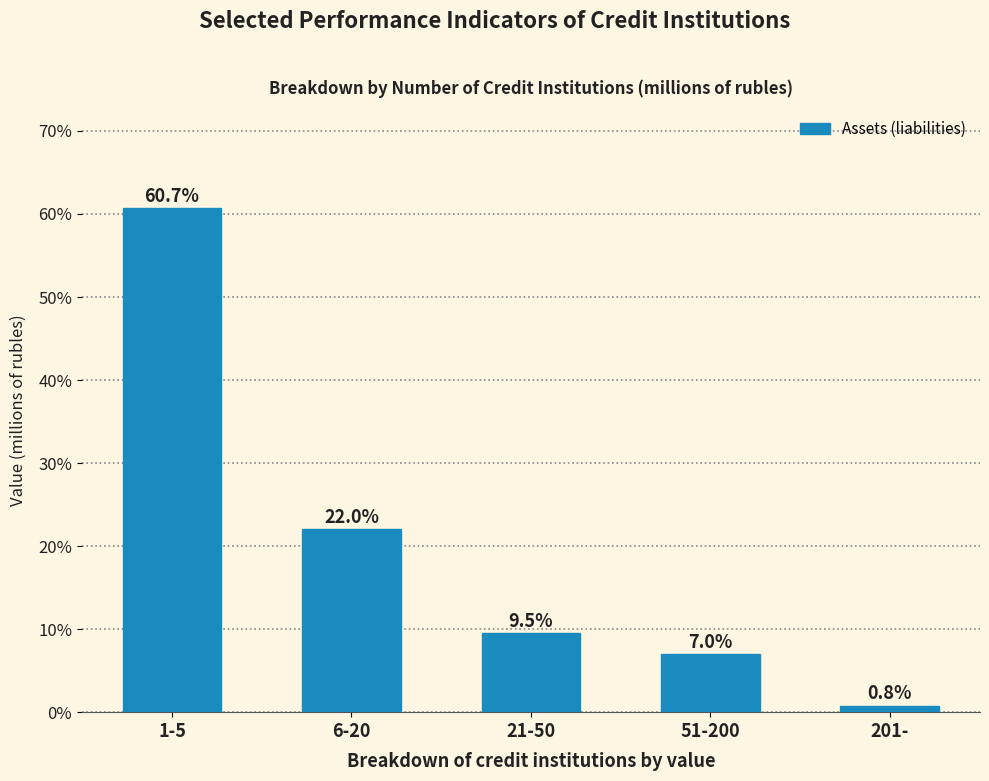

Reading left to right, extract all data points from this chart.

60.7	22.0	9.5	7.0	0.8